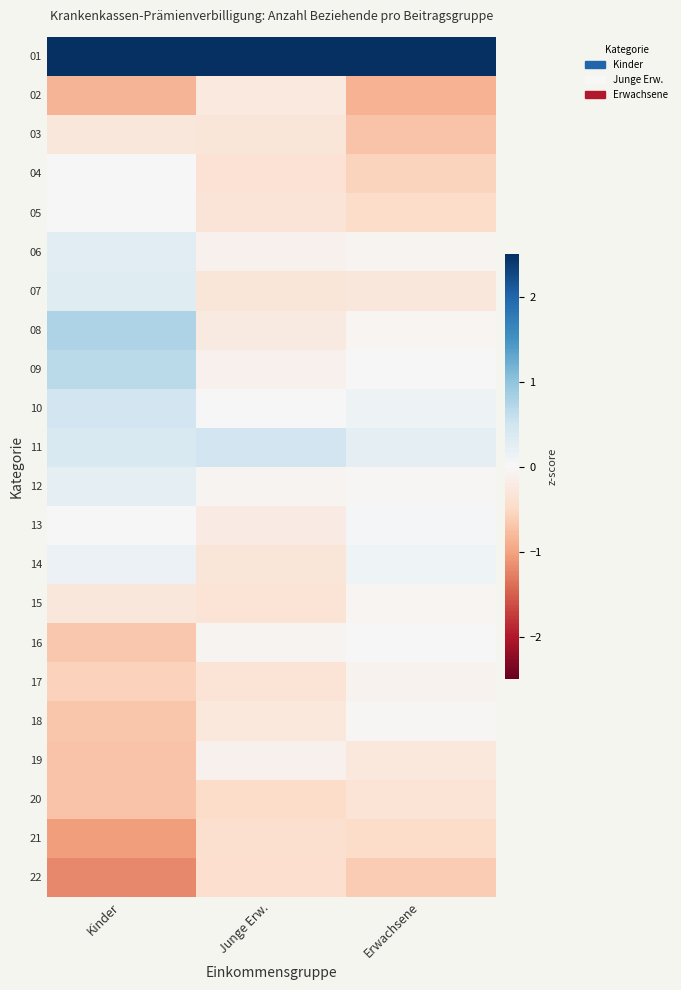

Reading right to left, list all the values displayed in this chart.

01: Erwachsene=4.4	Junge Erw.=4.5	Kinder=3.8
02: Erwachsene=-0.9	Junge Erw.=-0.2	Kinder=-0.9
03: Erwachsene=-0.7	Junge Erw.=-0.3	Kinder=-0.3
04: Erwachsene=-0.6	Junge Erw.=-0.4	Kinder=-0.0
05: Erwachsene=-0.5	Junge Erw.=-0.3	Kinder=-0.0
06: Erwachsene=-0.1	Junge Erw.=-0.1	Kinder=0.3
07: Erwachsene=-0.3	Junge Erw.=-0.3	Kinder=0.3
08: Erwachsene=-0.0	Junge Erw.=-0.2	Kinder=0.8
09: Erwachsene=0.0	Junge Erw.=-0.1	Kinder=0.7
10: Erwachsene=0.1	Junge Erw.=-0.0	Kinder=0.5
11: Erwachsene=0.2	Junge Erw.=0.5	Kinder=0.4
12: Erwachsene=-0.0	Junge Erw.=-0.1	Kinder=0.2
13: Erwachsene=0.0	Junge Erw.=-0.2	Kinder=-0.0
14: Erwachsene=0.1	Junge Erw.=-0.3	Kinder=0.1
15: Erwachsene=-0.0	Junge Erw.=-0.3	Kinder=-0.3
16: Erwachsene=-0.0	Junge Erw.=-0.1	Kinder=-0.7
17: Erwachsene=-0.1	Junge Erw.=-0.3	Kinder=-0.6
18: Erwachsene=-0.0	Junge Erw.=-0.3	Kinder=-0.7
19: Erwachsene=-0.3	Junge Erw.=-0.1	Kinder=-0.7
20: Erwachsene=-0.3	Junge Erw.=-0.5	Kinder=-0.7
21: Erwachsene=-0.5	Junge Erw.=-0.4	Kinder=-1.0
22: Erwachsene=-0.6	Junge Erw.=-0.4	Kinder=-1.2